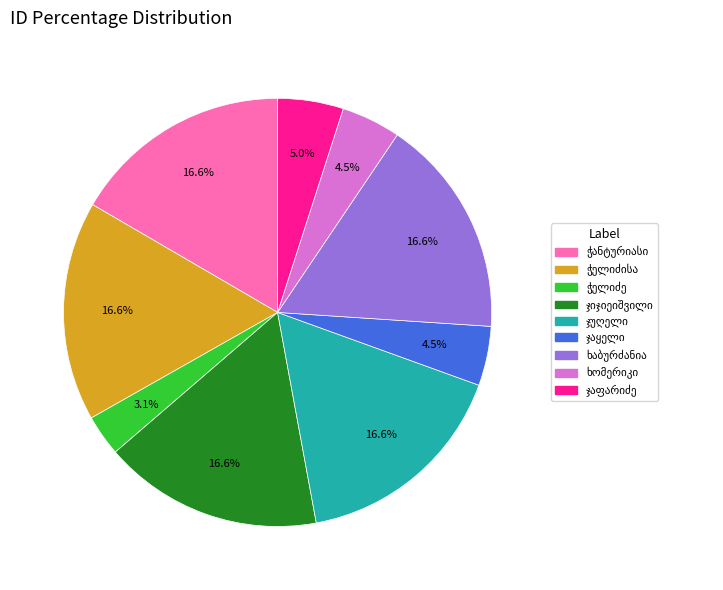

Is there any slice that represents more than half of the pie?

No